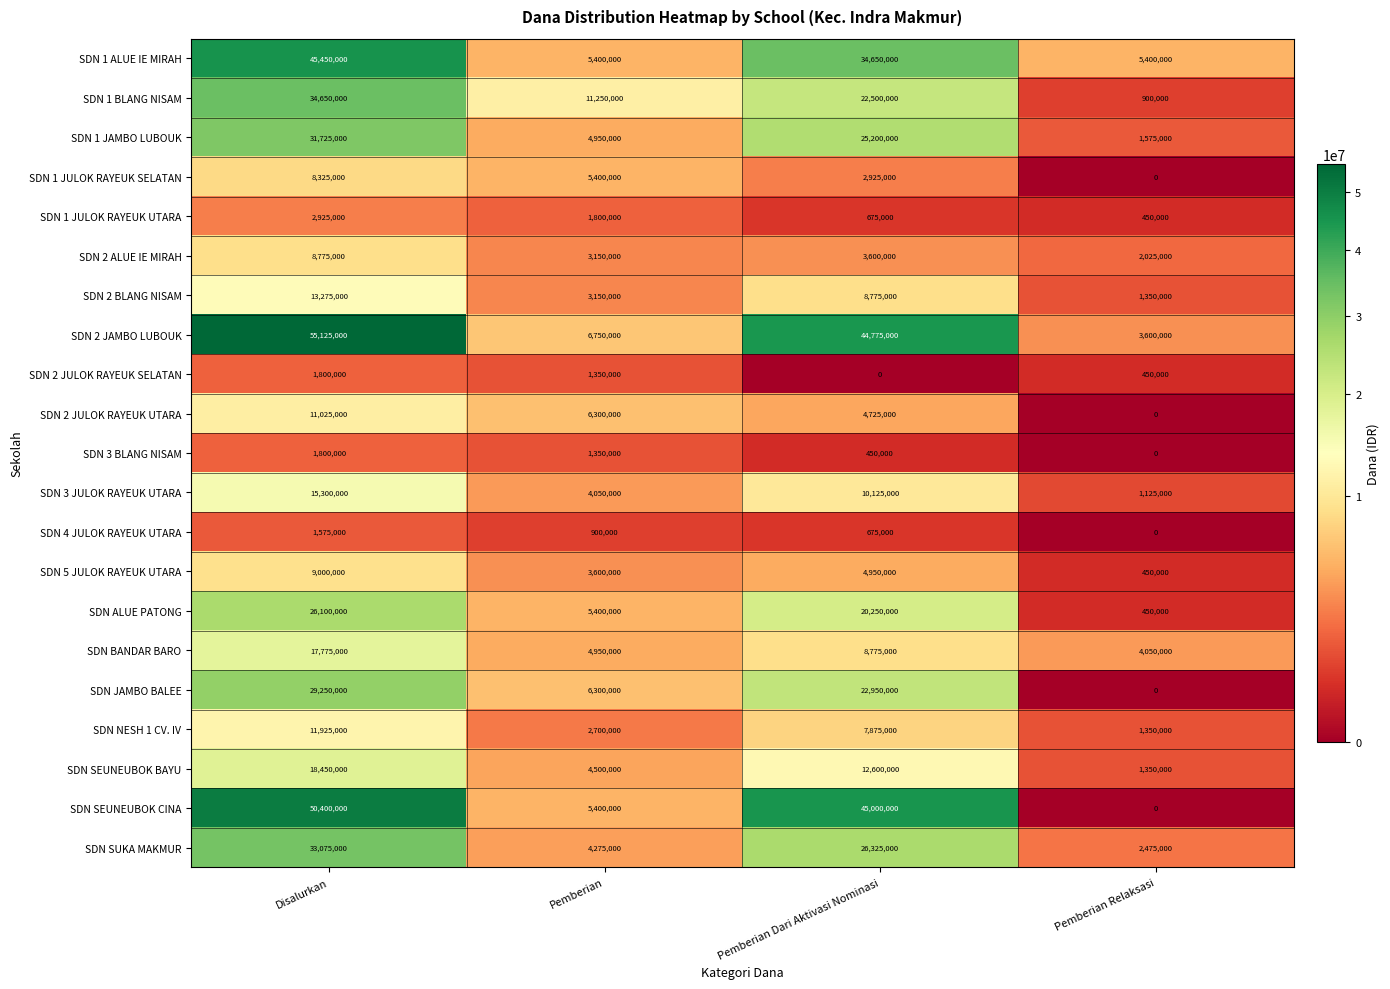

What is the difference between the maximum and minimum values in the SDN BANDAR BARO series?

13725000